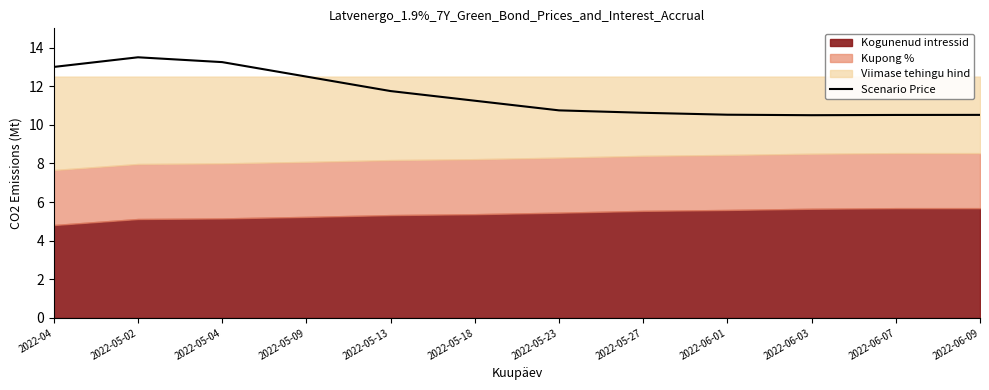

What position from the right is 2022-06-09?

1